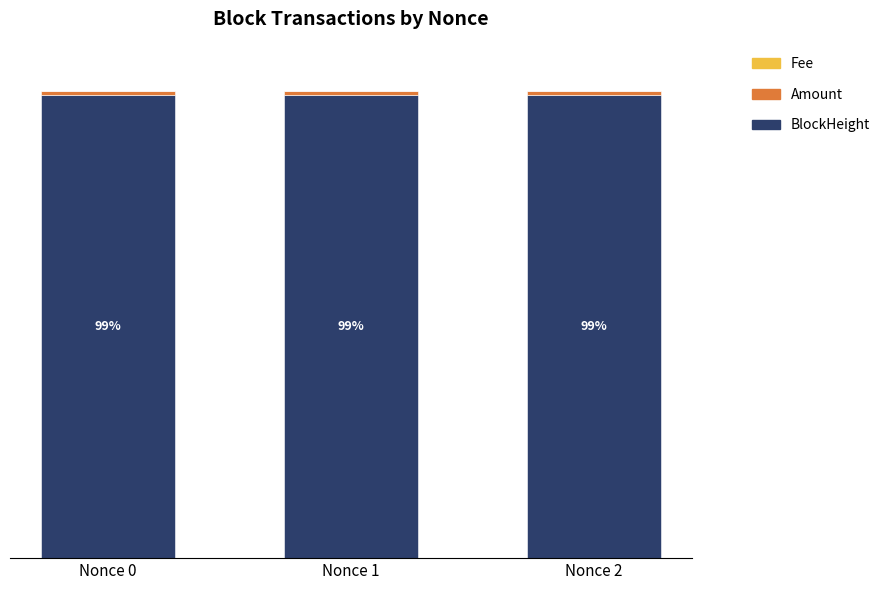

Rank the categories by Amount value from highest to lowest.

Nonce 0, Nonce 2, Nonce 1